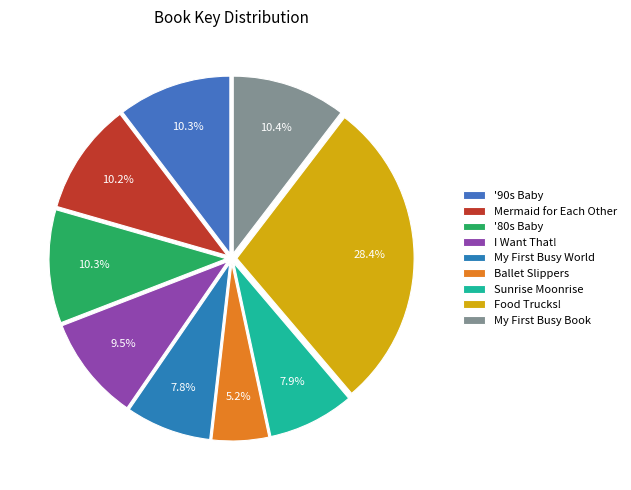

To the nearest percent, what portion does Sunrise Moonrise represent?

8%